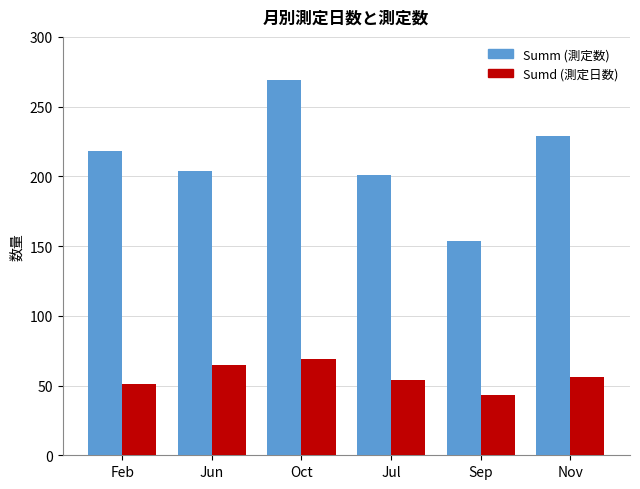

How many bars are there in total?

12